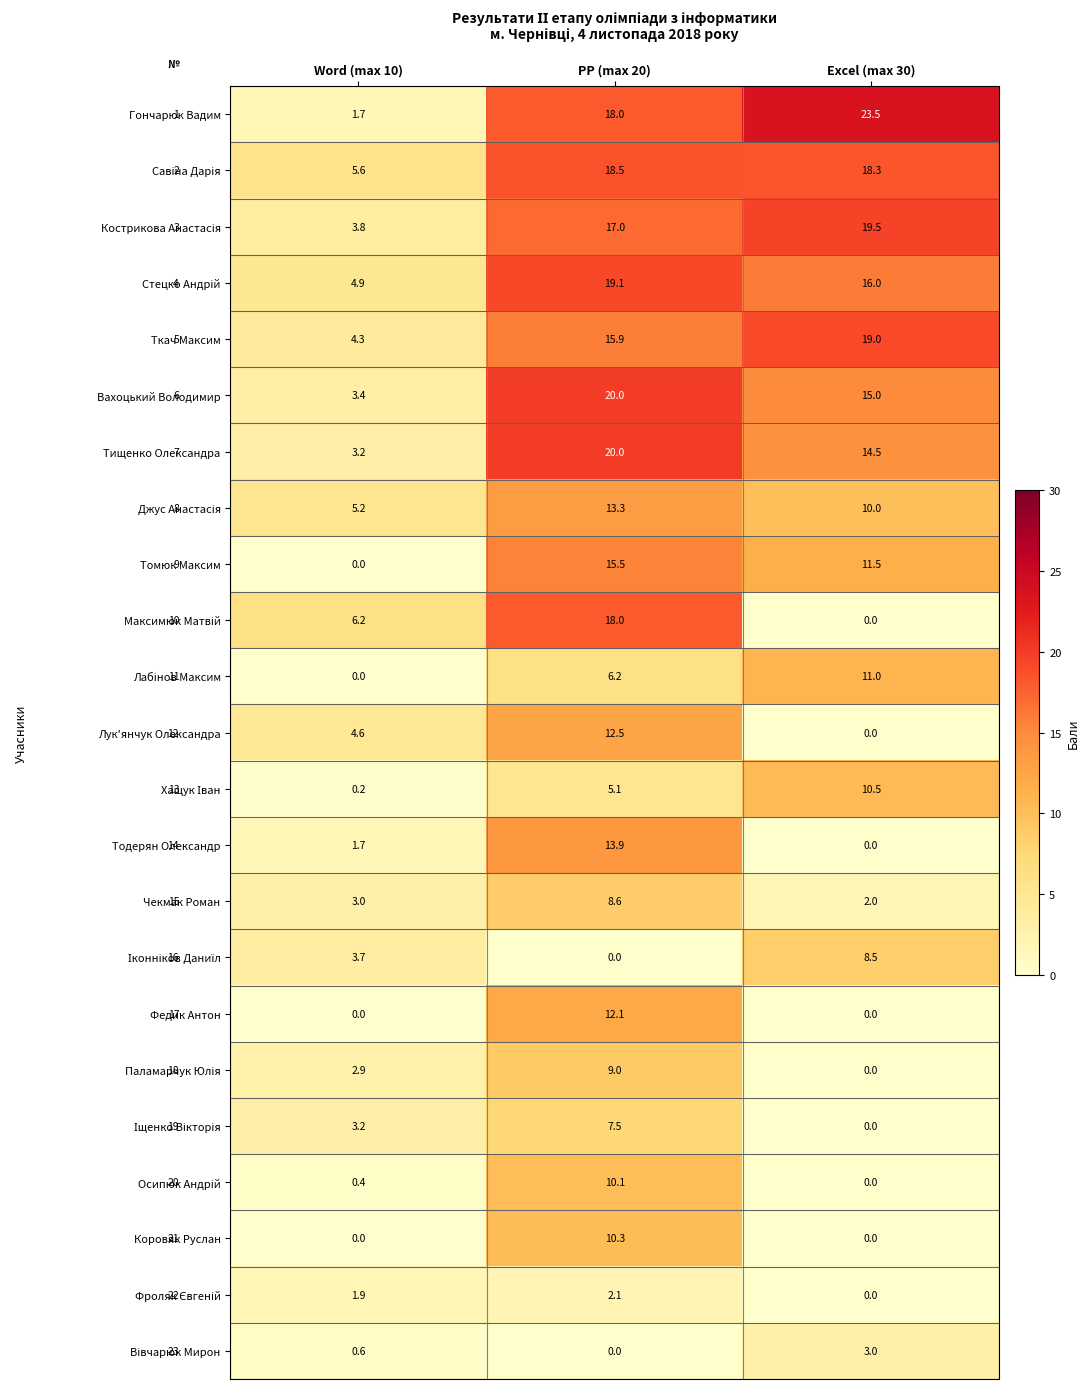

List the labels in order of Вахоцький Володимир value, largest first.

PP (max 20), Excel (max 30), Word (max 10)